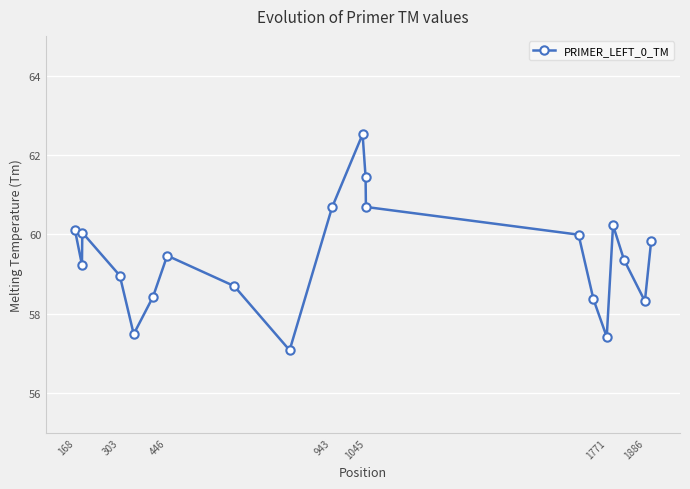

What is the value of the 11th point from the left?

62.5